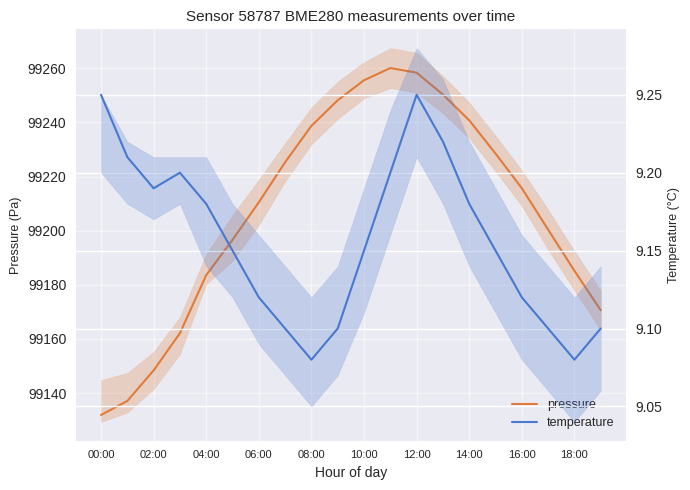

What is the sum of the temperature values at 08:00 and 14:00?

18.3